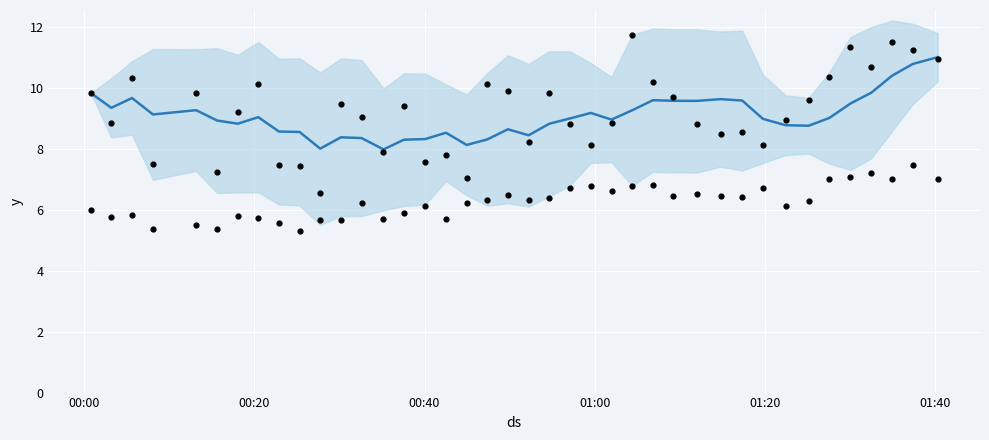

At how many categories does at least one series exceed 8?

38